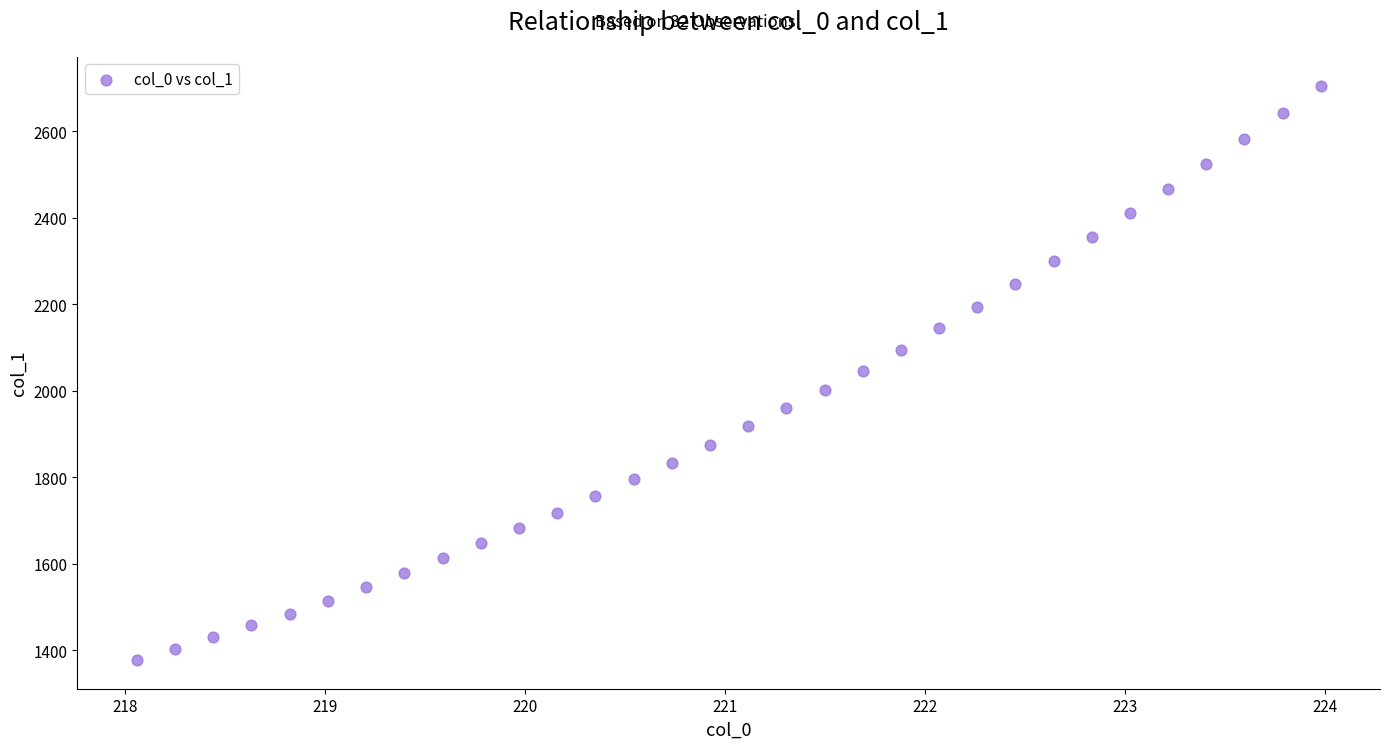

What is the range of Y values (max minus min)?

1328.6